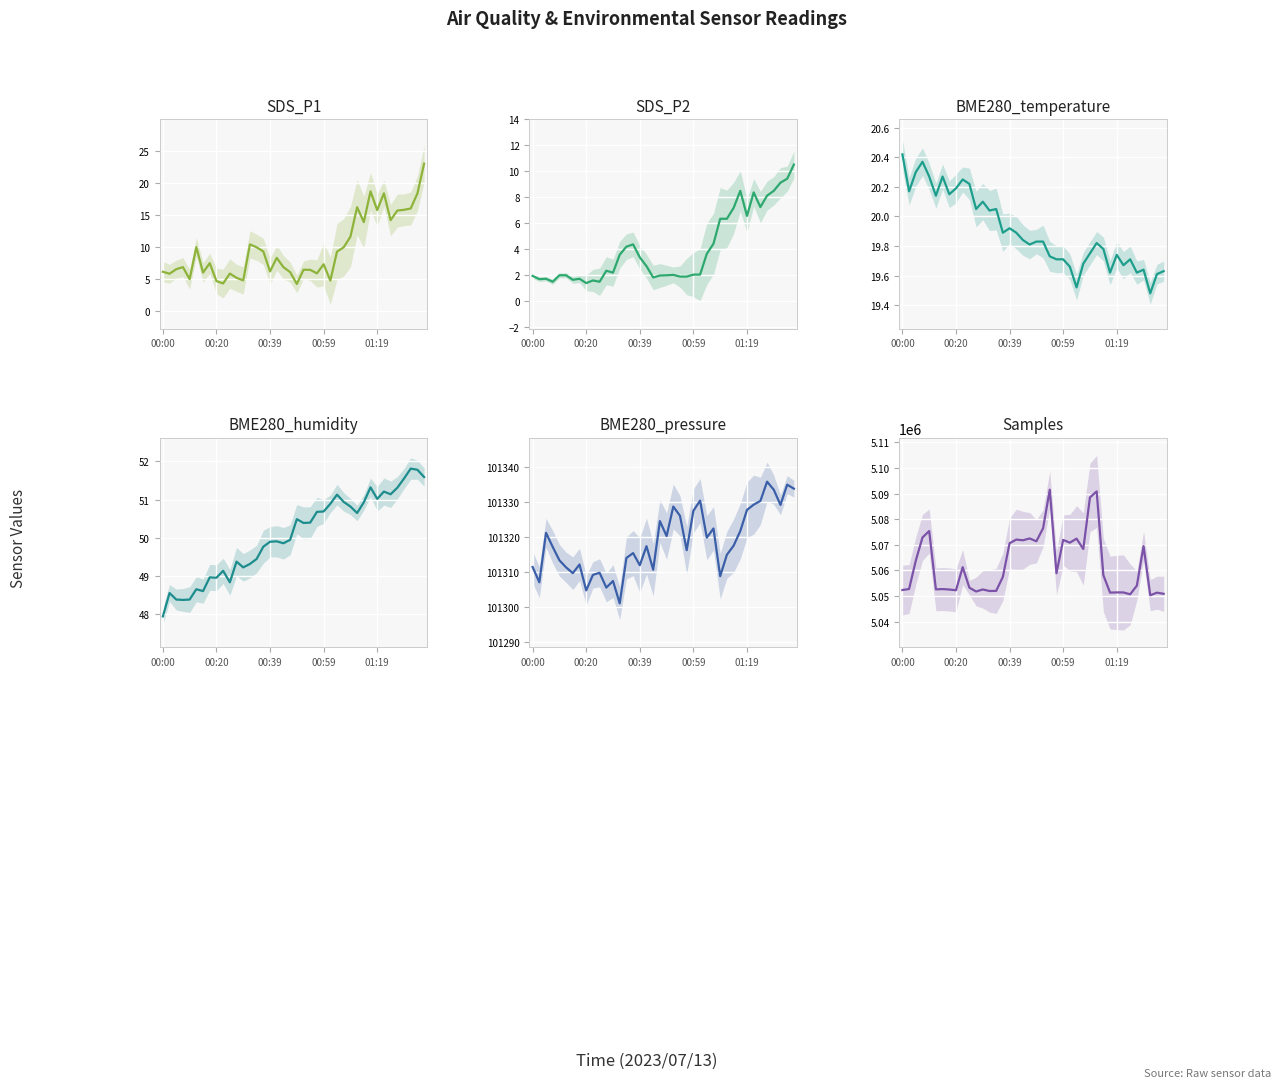

What is the sum of the Samples values at 32 and 23?

10110367.0